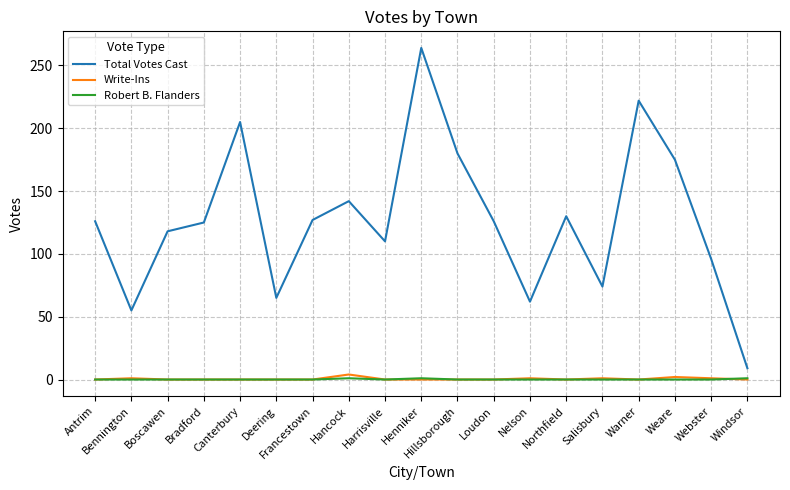

What is the greatest value displayed?

264